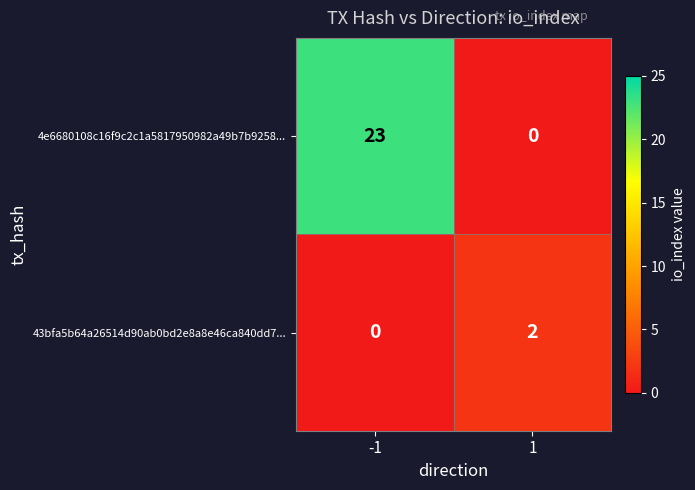

Reading left to right, what are all the values shown in this chart?

4e6680108c16f9c2c1a5817950982a49b7b9258...: 23	0
43bfa5b64a26514d90ab0bd2e8a8e46ca840dd7...: 0	2